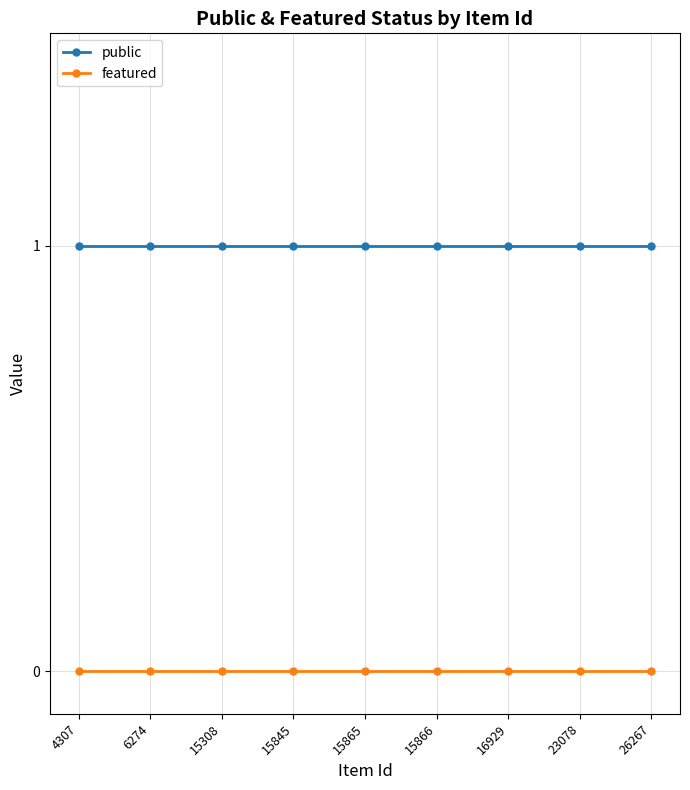

Rank the series at 15865 from lowest to highest value.

featured, public